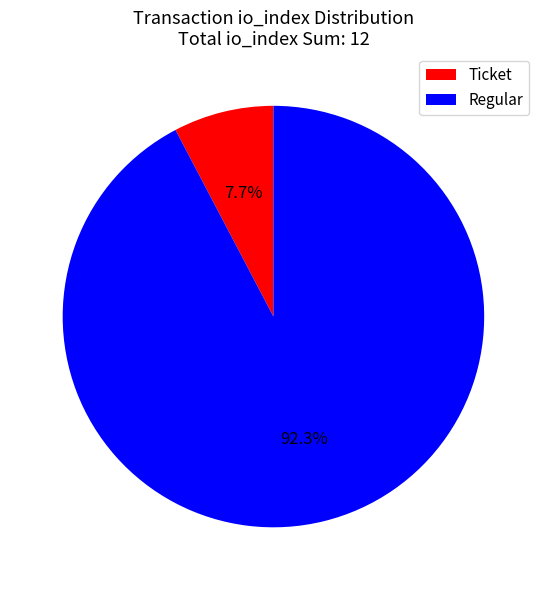

Which category has the smallest portion of the pie?

Ticket